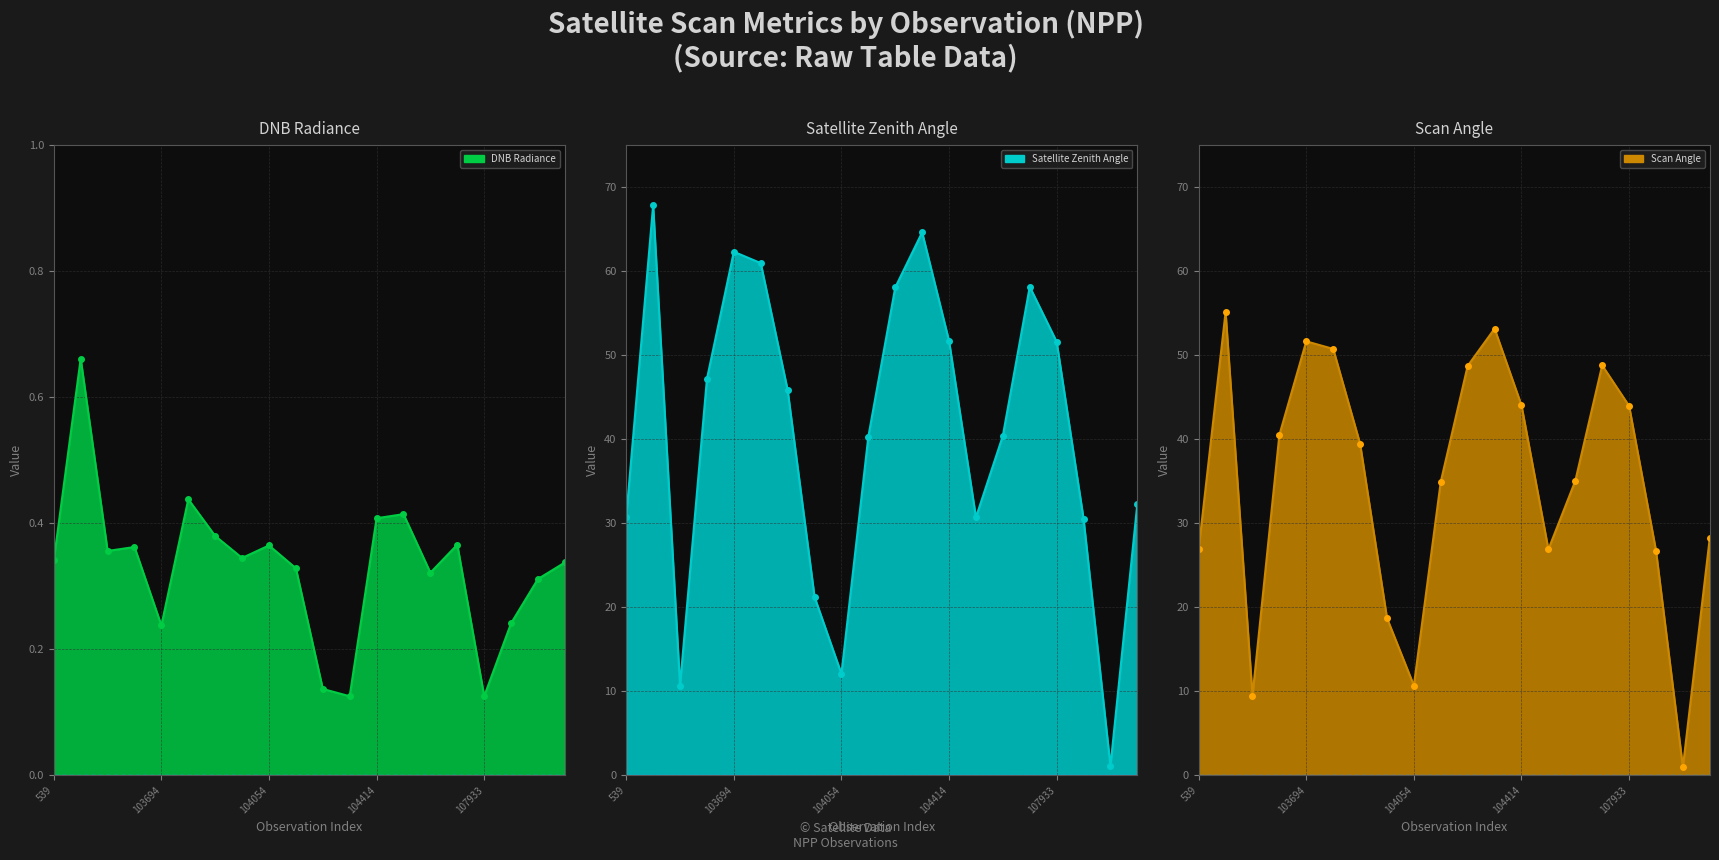

List the series in order of their peak value, highest first.

Satellite Zenith Angle line, Satellite Zenith Angle markers, Scan Angle line, Scan Angle markers, DNB Radiance line, DNB Radiance markers